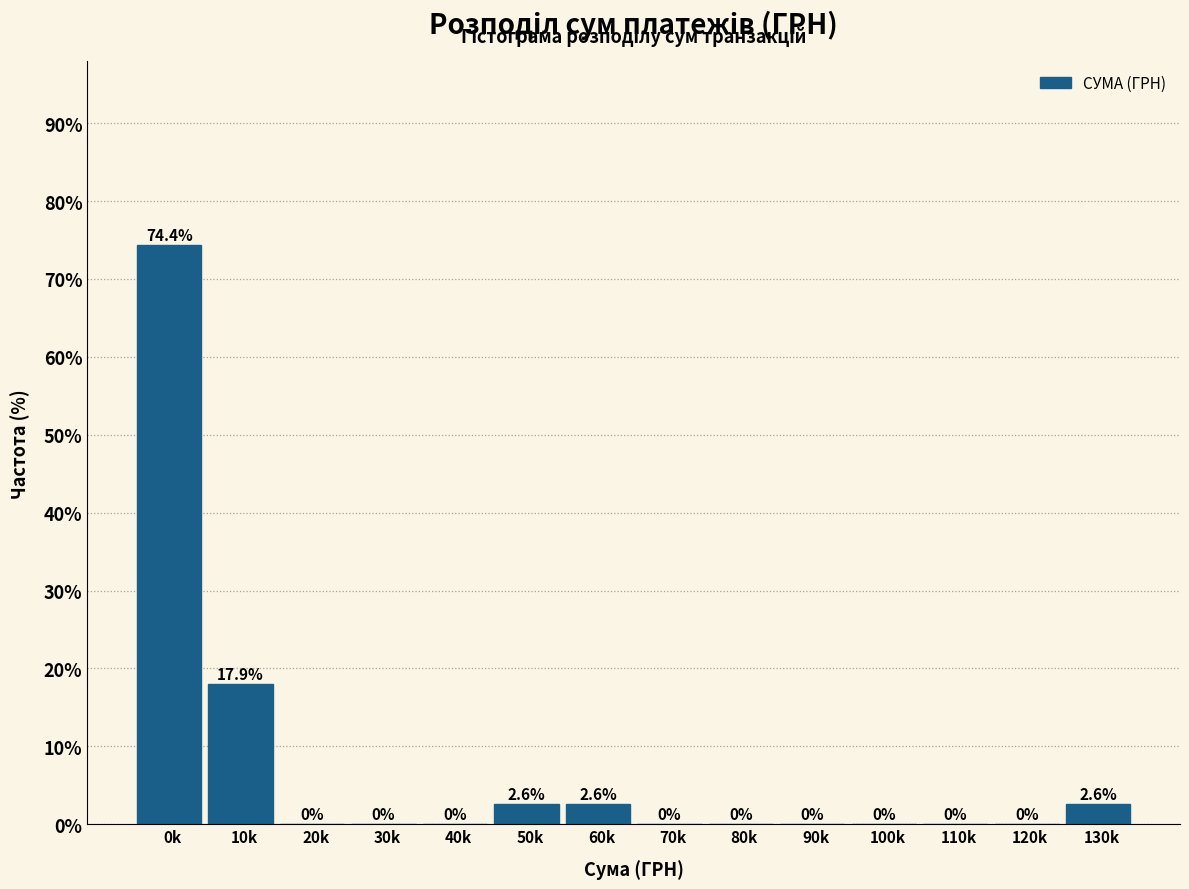

Reading right to left, extract all data points from this chart.

130k=2.6	120k=0.0	110k=0.0	100k=0.0	90k=0.0	80k=0.0	70k=0.0	60k=2.6	50k=2.6	40k=0.0	30k=0.0	20k=0.0	10k=17.9	0k=74.4